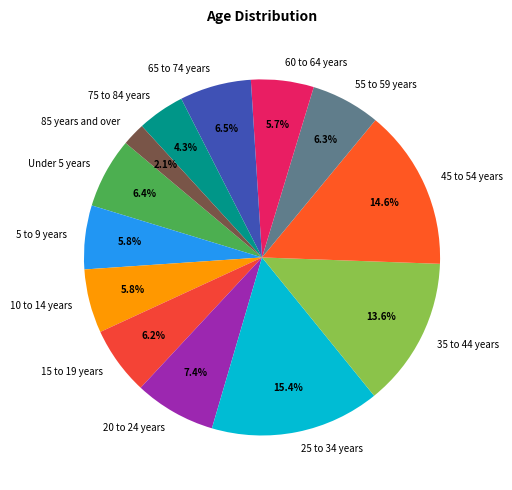

What percentage do 65 to 74 years and 75 to 84 years together represent?

10.8%